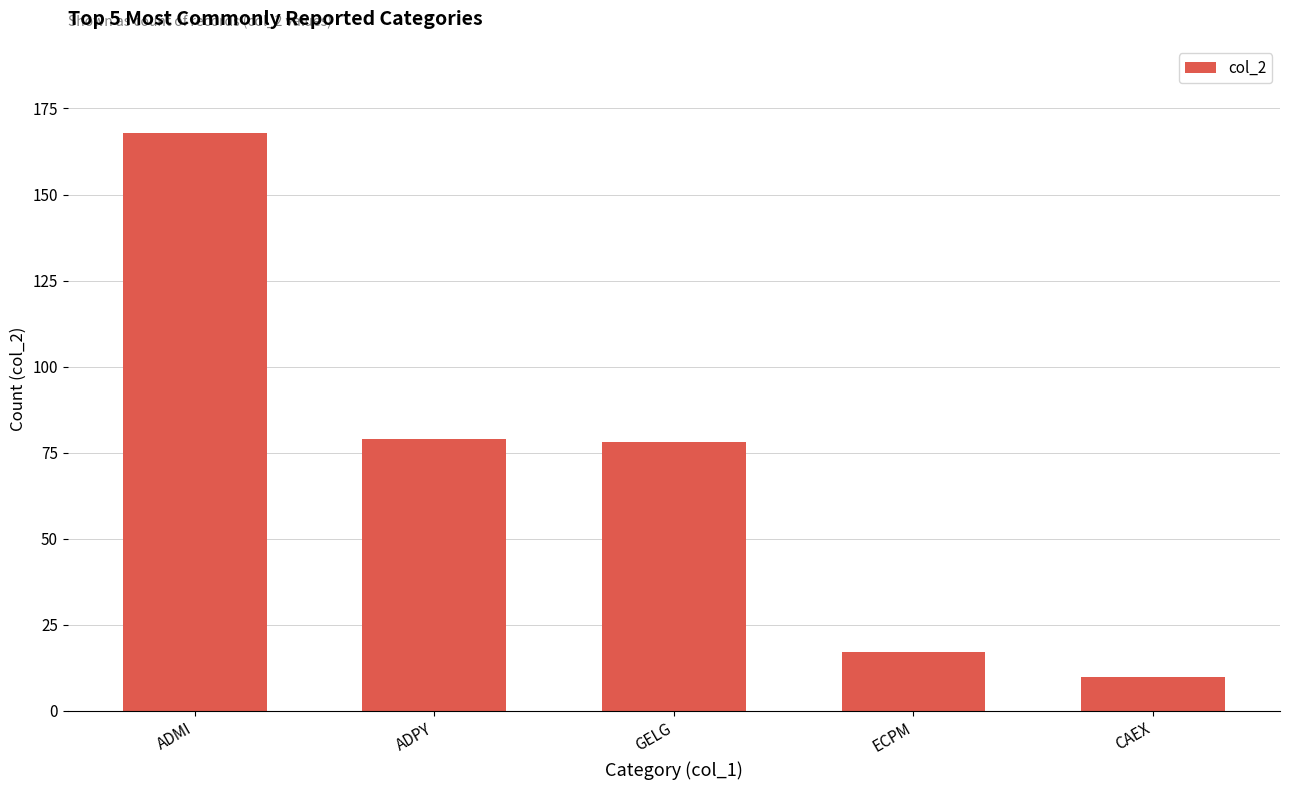

Reading right to left, extract all data points from this chart.

10	17	78	79	168